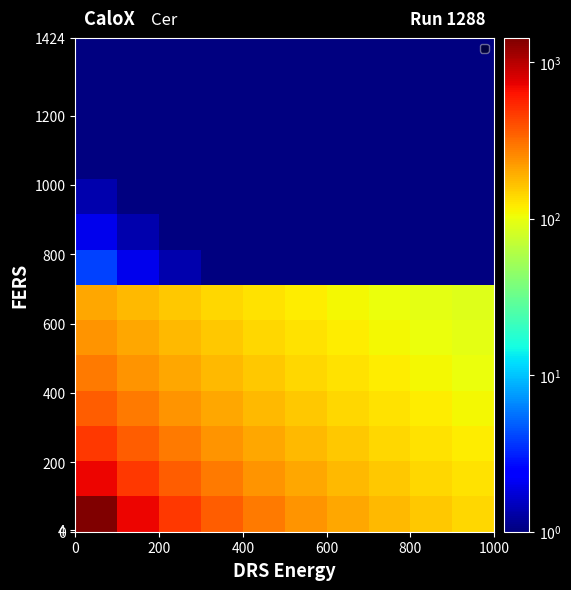

What is the smallest value displayed?

1.0